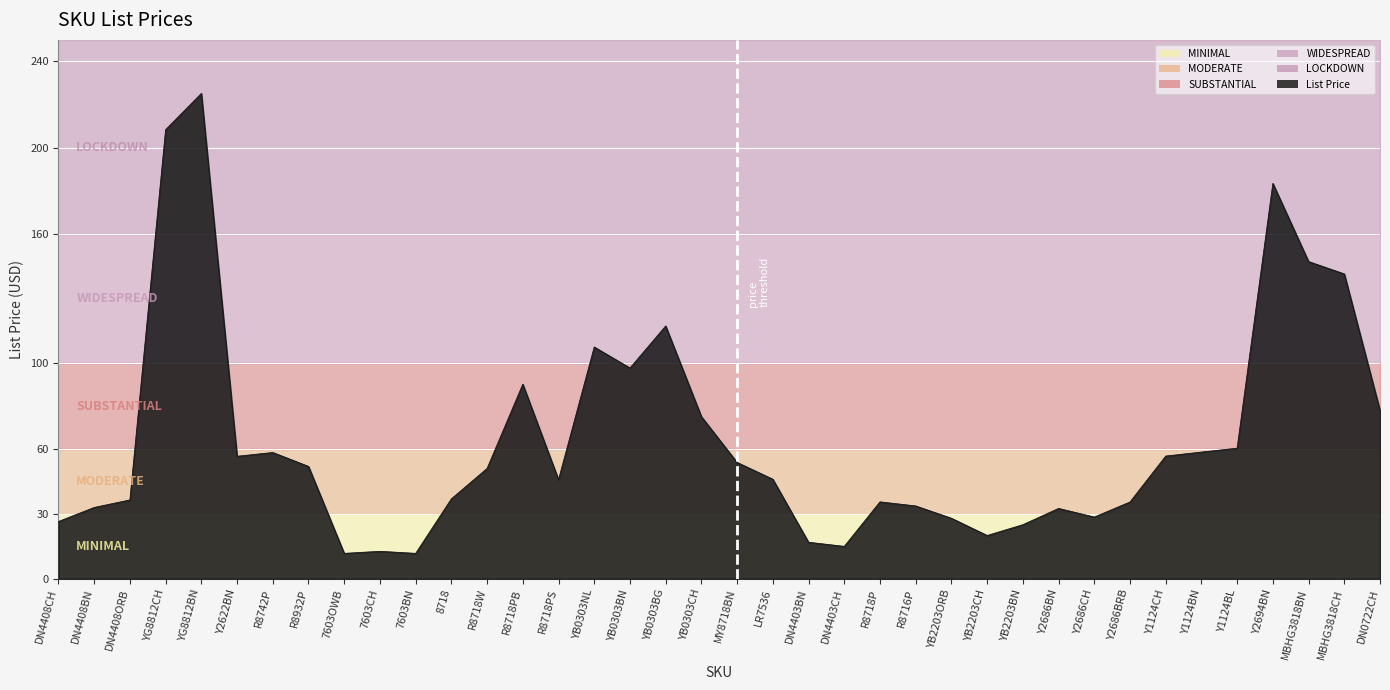

True or false: the data shows 24.8 at R8932P.

False